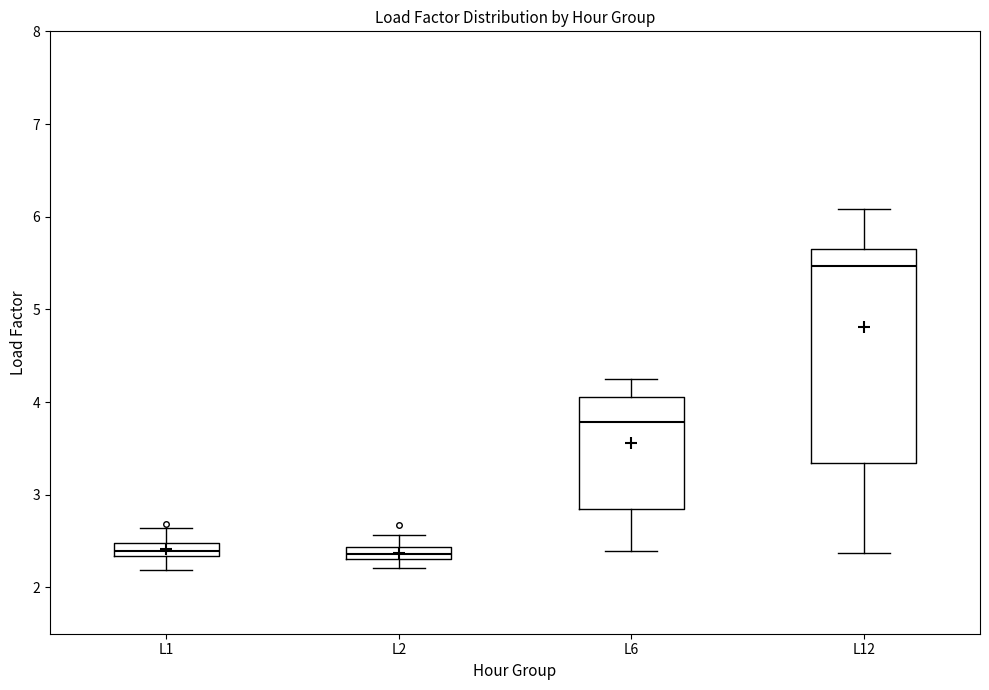

Where does the median line of the box for L12 sit on the y-axis? The values are not printed on the chart, so give them approximately, as read against the axis.

5.5